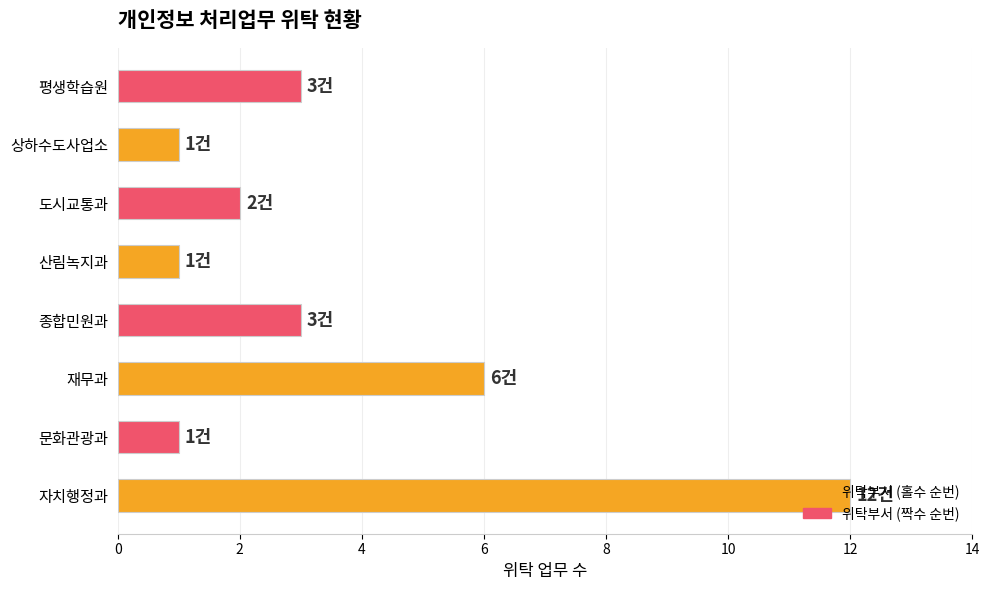

What is the sum of all values?

29